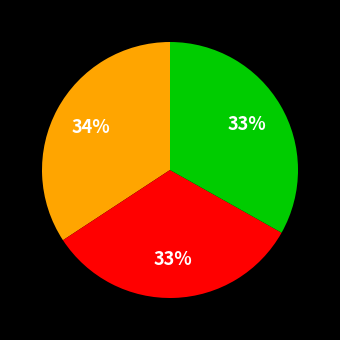

Does any single category account for the majority?

No